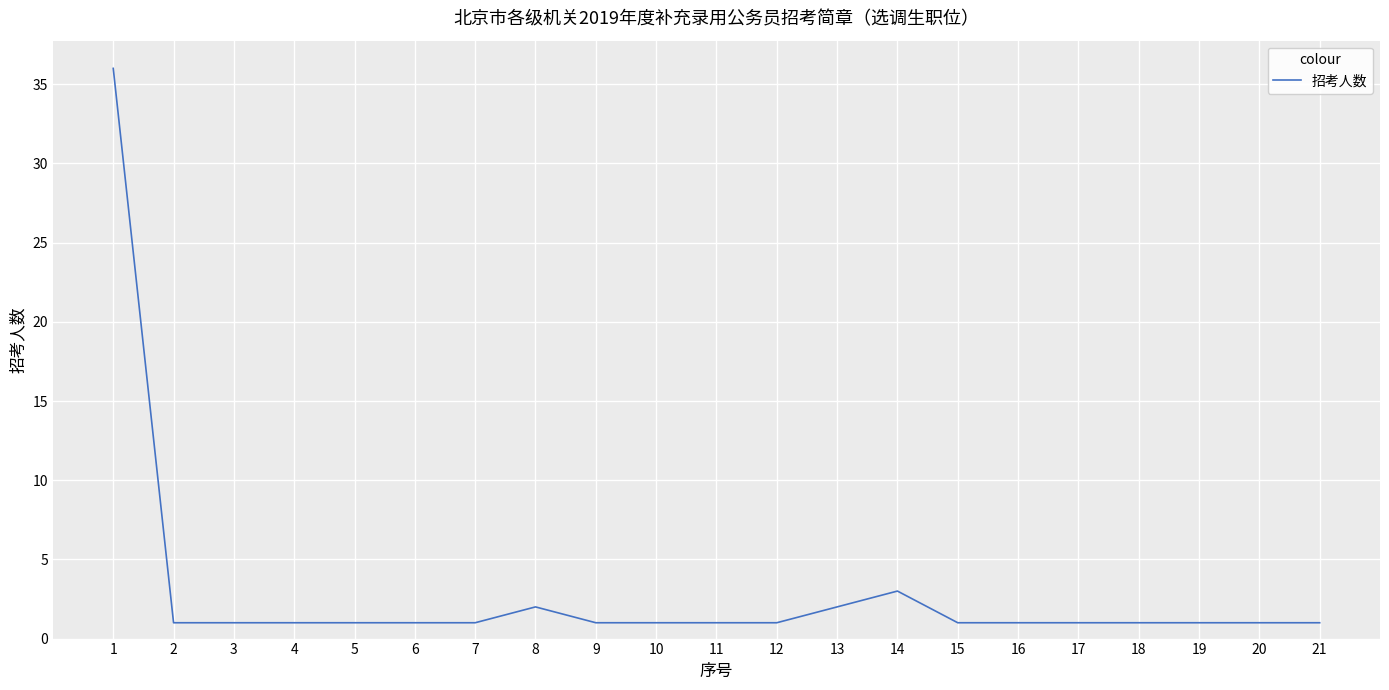

What is the maximum value shown in the chart?

36